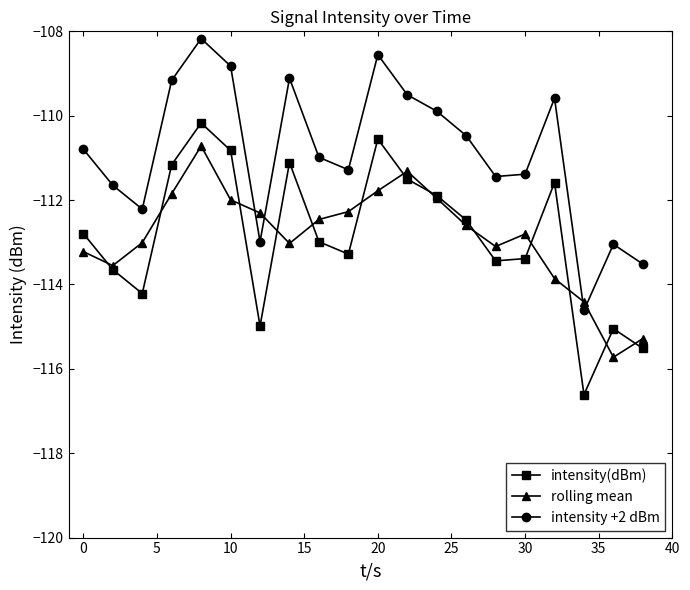

How many lines are shown in the chart?

3